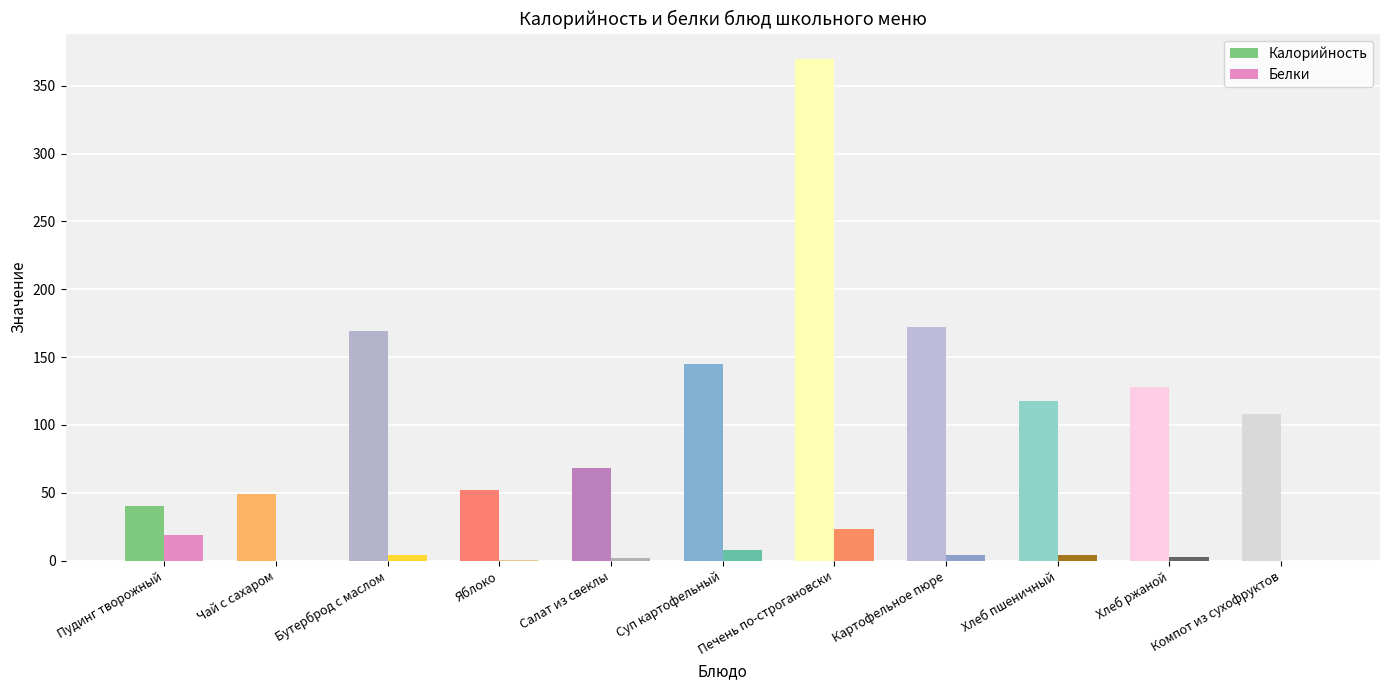

The Калорийность series shows 59.6 at Хлеб пшеничный. True or false?

False